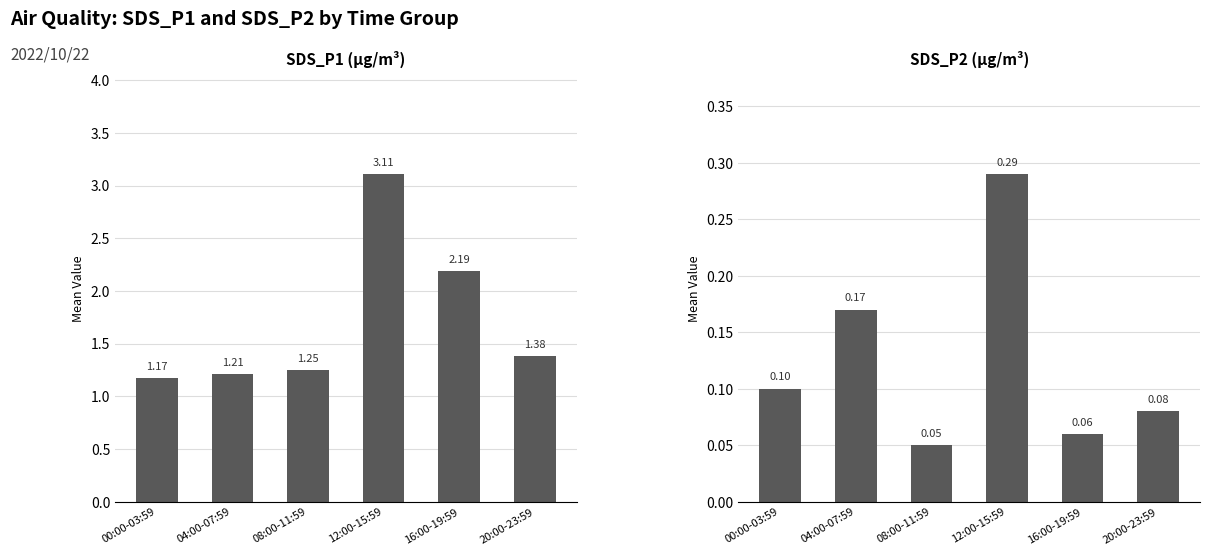

List the labels in order of SDS_P2 (µg/m³) value, largest first.

12:00-15:59, 04:00-07:59, 00:00-03:59, 20:00-23:59, 16:00-19:59, 08:00-11:59